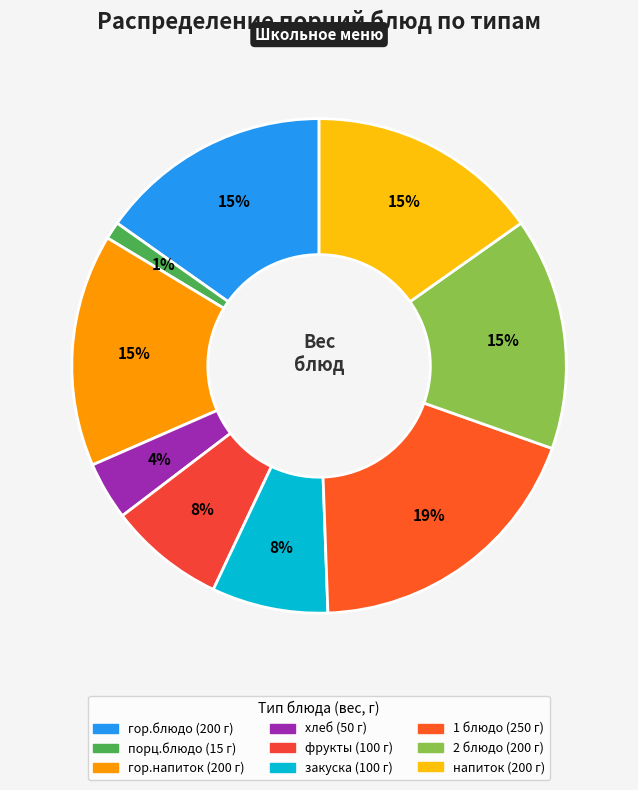

True or false: 1 блюдо accounts for 25% of the total.

False